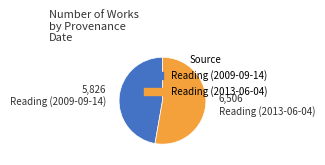

Is it true that Reading (2009-09-14) is 33% of the pie?

False